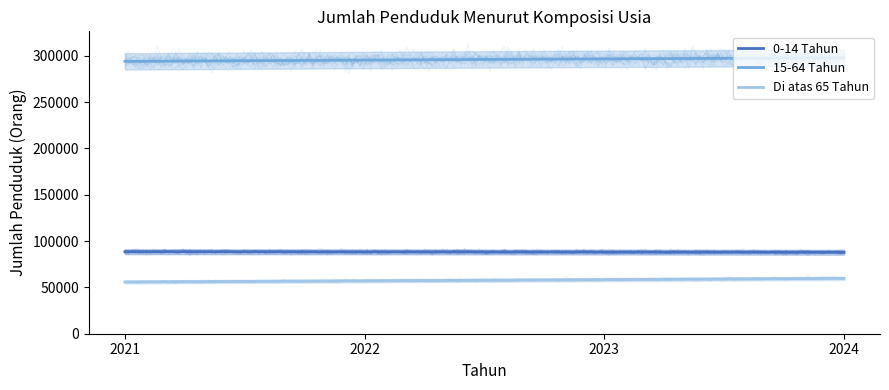

True or false: 15-64 Tahun has more than 2 interior local peaks.

False